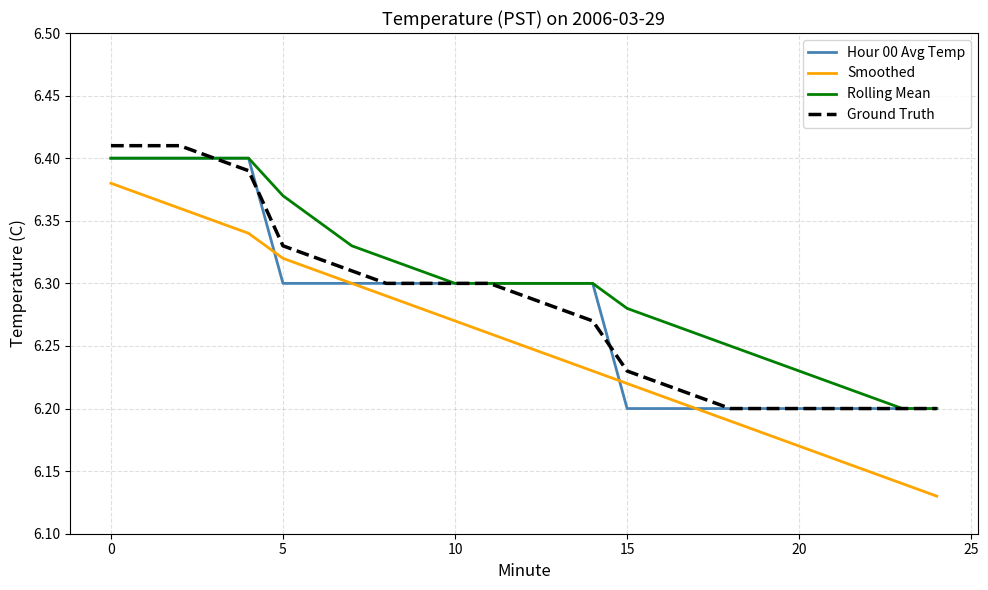

Which series has the largest total across all categories?

Rolling Mean